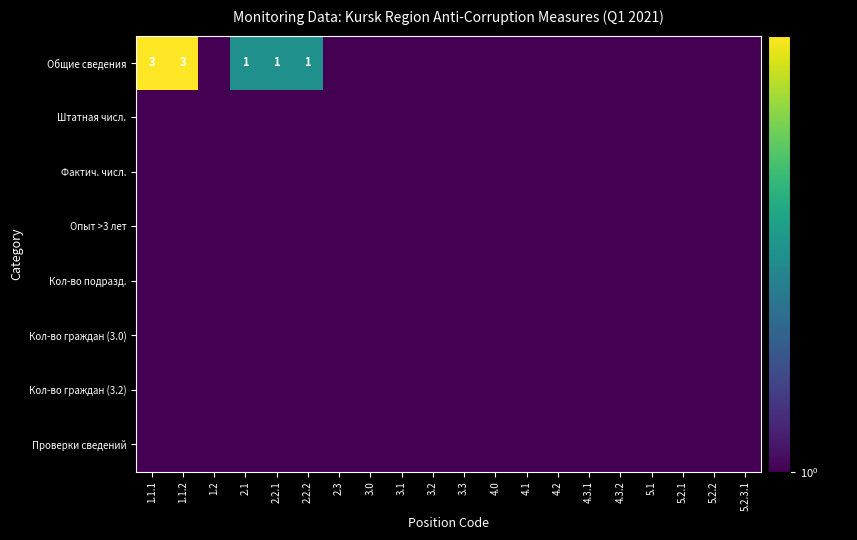

The value of Опыт >3 лет at 4.0 is 1. True or false?

True